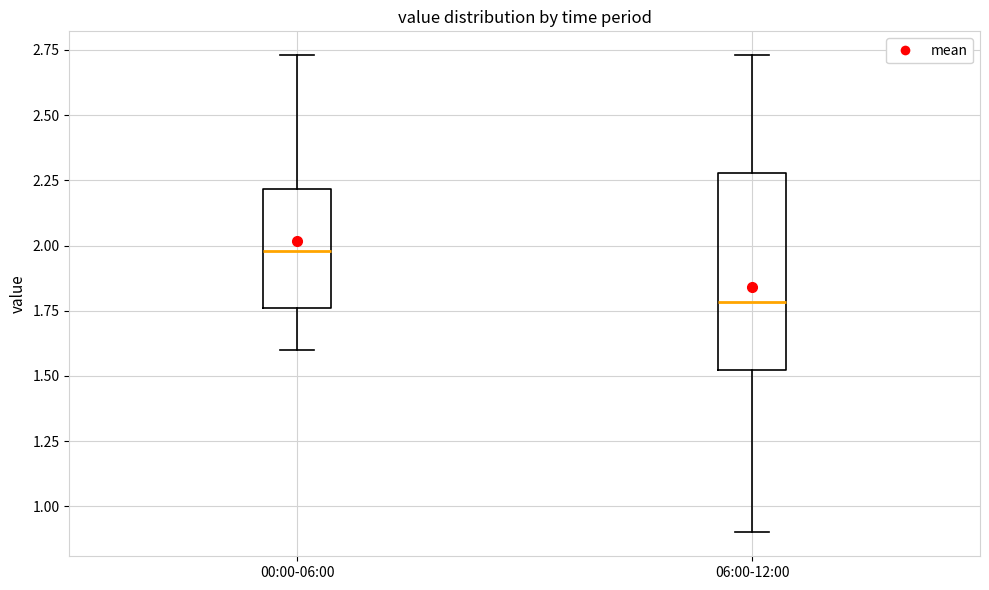

Which box has the lowest median line?

06:00-12:00